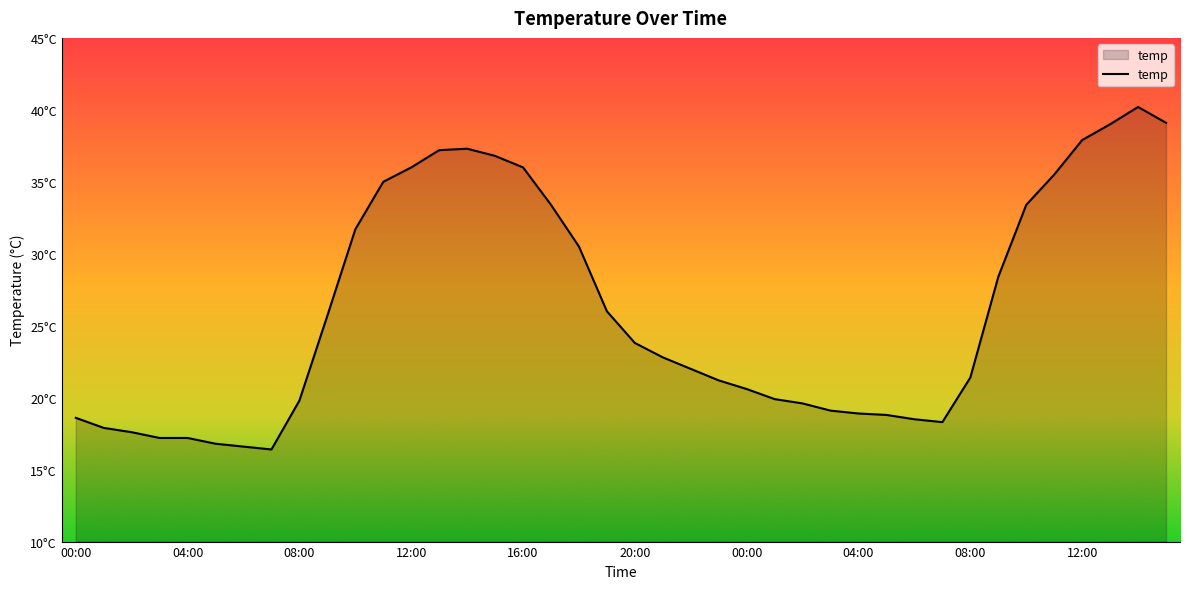

Rank the categories by value from lowest to highest.

07:00, 06:00, 05:00, 03:00, 04:00, 02:00, 01:00, 07:00, 06:00, 00:00, 05:00, 04:00, 03:00, 02:00, 08:00, 01:00, 00:00, 23:00, 08:00, 22:00, 21:00, 20:00, 09:00, 19:00, 09:00, 18:00, 10:00, 17:00, 10:00, 11:00, 11:00, 12:00, 16:00, 15:00, 13:00, 14:00, 12:00, 13:00, 15:00, 14:00